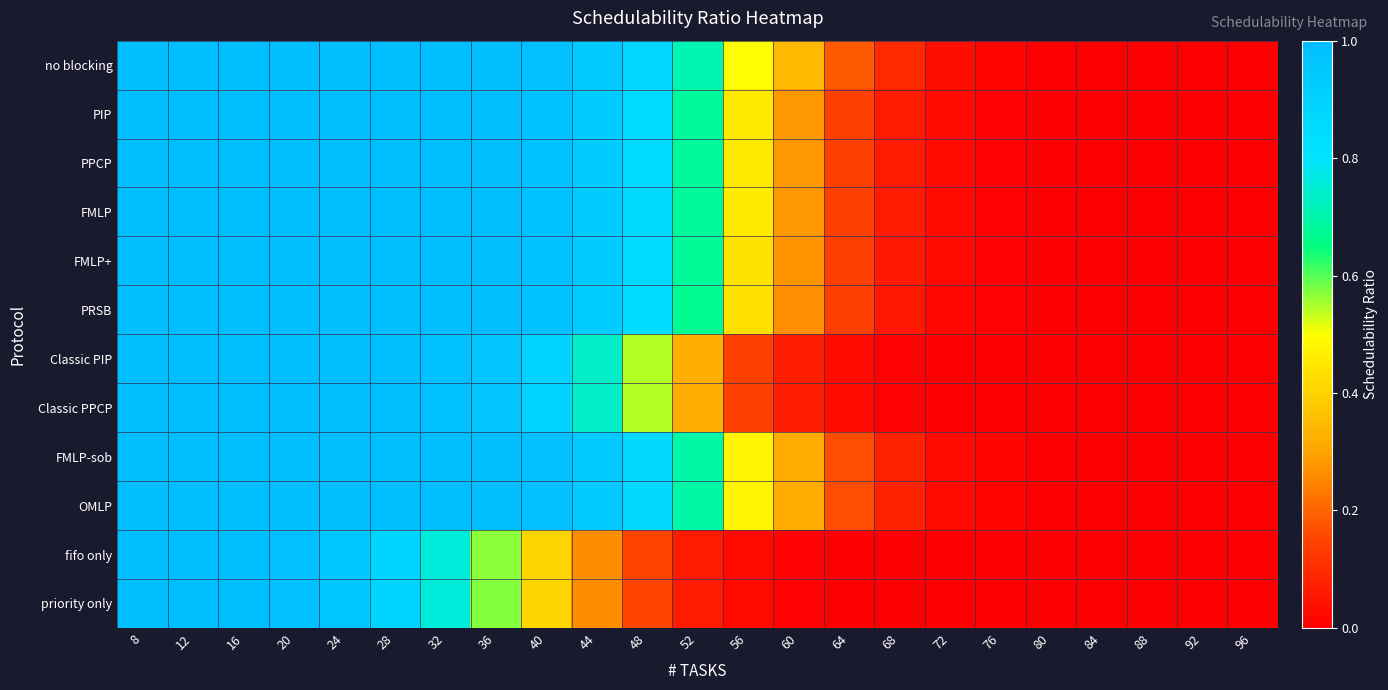

Reading right to left, extract all data points from this chart.

no blocking: 96=0.0	92=0.0	88=0.0	84=0.0	80=0.0	76=0.0	72=0.0	68=0.1	64=0.2	60=0.3	56=0.5	52=0.7	48=0.9	44=0.9	40=1.0	36=1.0	32=1.0	28=1.0	24=1.0	20=1.0	16=1.0	12=1.0	8=1.0
PIP: 96=0.0	92=0.0	88=0.0	84=0.0	80=0.0	76=0.0	72=0.0	68=0.1	64=0.1	60=0.3	56=0.5	52=0.7	48=0.9	44=0.9	40=1.0	36=1.0	32=1.0	28=1.0	24=1.0	20=1.0	16=1.0	12=1.0	8=1.0
PPCP: 96=0.0	92=0.0	88=0.0	84=0.0	80=0.0	76=0.0	72=0.0	68=0.1	64=0.1	60=0.3	56=0.5	52=0.7	48=0.9	44=0.9	40=1.0	36=1.0	32=1.0	28=1.0	24=1.0	20=1.0	16=1.0	12=1.0	8=1.0
FMLP: 96=0.0	92=0.0	88=0.0	84=0.0	80=0.0	76=0.0	72=0.0	68=0.1	64=0.1	60=0.3	56=0.5	52=0.7	48=0.9	44=0.9	40=1.0	36=1.0	32=1.0	28=1.0	24=1.0	20=1.0	16=1.0	12=1.0	8=1.0
FMLP+: 96=0.0	92=0.0	88=0.0	84=0.0	80=0.0	76=0.0	72=0.0	68=0.1	64=0.1	60=0.3	56=0.4	52=0.7	48=0.9	44=0.9	40=1.0	36=1.0	32=1.0	28=1.0	24=1.0	20=1.0	16=1.0	12=1.0	8=1.0
PRSB: 96=0.0	92=0.0	88=0.0	84=0.0	80=0.0	76=0.0	72=0.0	68=0.1	64=0.1	60=0.3	56=0.4	52=0.7	48=0.8	44=0.9	40=1.0	36=1.0	32=1.0	28=1.0	24=1.0	20=1.0	16=1.0	12=1.0	8=1.0
Classic PIP: 96=0.0	92=0.0	88=0.0	84=0.0	80=0.0	76=0.0	72=0.0	68=0.0	64=0.0	60=0.1	56=0.1	52=0.3	48=0.5	44=0.7	40=0.9	36=1.0	32=1.0	28=1.0	24=1.0	20=1.0	16=1.0	12=1.0	8=1.0
Classic PPCP: 96=0.0	92=0.0	88=0.0	84=0.0	80=0.0	76=0.0	72=0.0	68=0.0	64=0.0	60=0.1	56=0.1	52=0.3	48=0.5	44=0.7	40=0.9	36=1.0	32=1.0	28=1.0	24=1.0	20=1.0	16=1.0	12=1.0	8=1.0
FMLP-sob: 96=0.0	92=0.0	88=0.0	84=0.0	80=0.0	76=0.0	72=0.0	68=0.1	64=0.2	60=0.3	56=0.5	52=0.7	48=0.9	44=0.9	40=1.0	36=1.0	32=1.0	28=1.0	24=1.0	20=1.0	16=1.0	12=1.0	8=1.0
OMLP: 96=0.0	92=0.0	88=0.0	84=0.0	80=0.0	76=0.0	72=0.0	68=0.1	64=0.2	60=0.3	56=0.5	52=0.7	48=0.9	44=0.9	40=1.0	36=1.0	32=1.0	28=1.0	24=1.0	20=1.0	16=1.0	12=1.0	8=1.0
fifo only: 96=0.0	92=0.0	88=0.0	84=0.0	80=0.0	76=0.0	72=0.0	68=0.0	64=0.0	60=0.0	56=0.0	52=0.1	48=0.1	44=0.3	40=0.4	36=0.6	32=0.8	28=0.9	24=1.0	20=1.0	16=1.0	12=1.0	8=1.0
priority only: 96=0.0	92=0.0	88=0.0	84=0.0	80=0.0	76=0.0	72=0.0	68=0.0	64=0.0	60=0.0	56=0.0	52=0.1	48=0.1	44=0.3	40=0.4	36=0.6	32=0.8	28=0.9	24=1.0	20=1.0	16=1.0	12=1.0	8=1.0